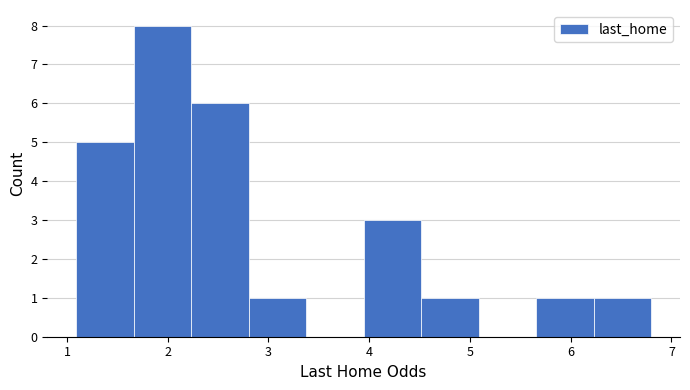

What is the height of the bar covering 5.7 to 6.2 on the x-axis? Neither the bar edges nor the heights are printed on the chart, so give them approximately, as read against the axes.

1